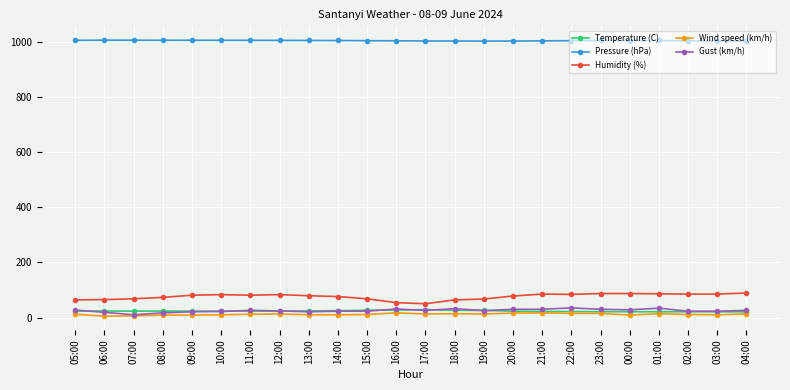

What is the greatest value displayed?

1005.0